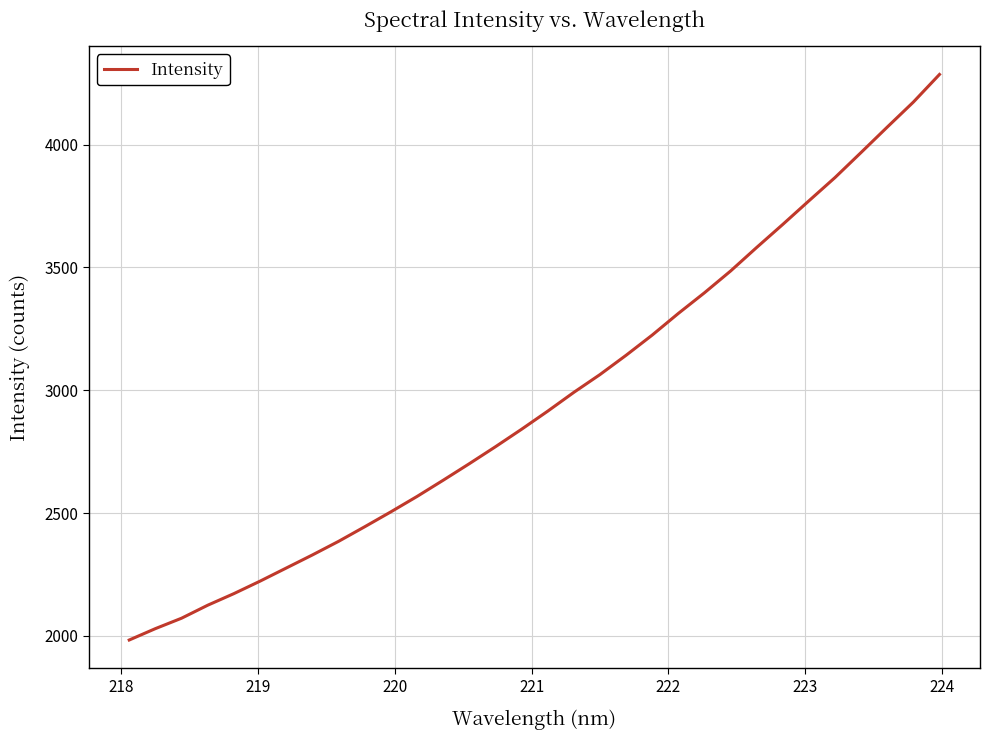

True or false: there are more than 0 points higher than both neighbors.

False